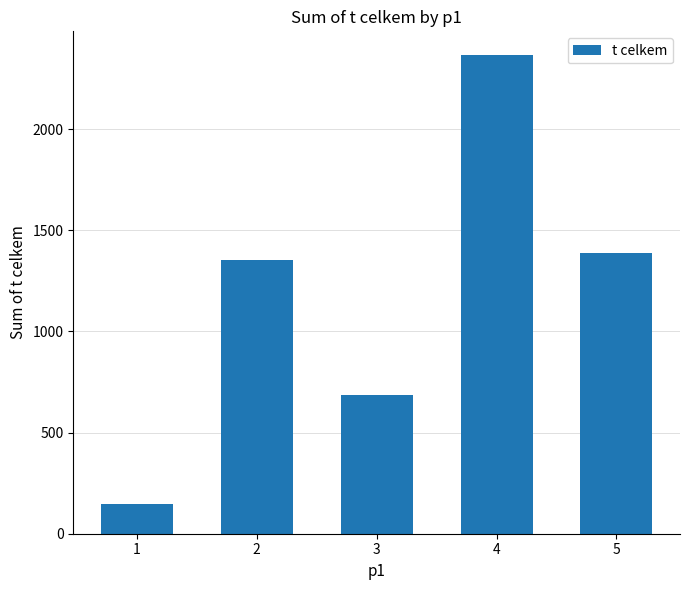

What is the average value?

1188